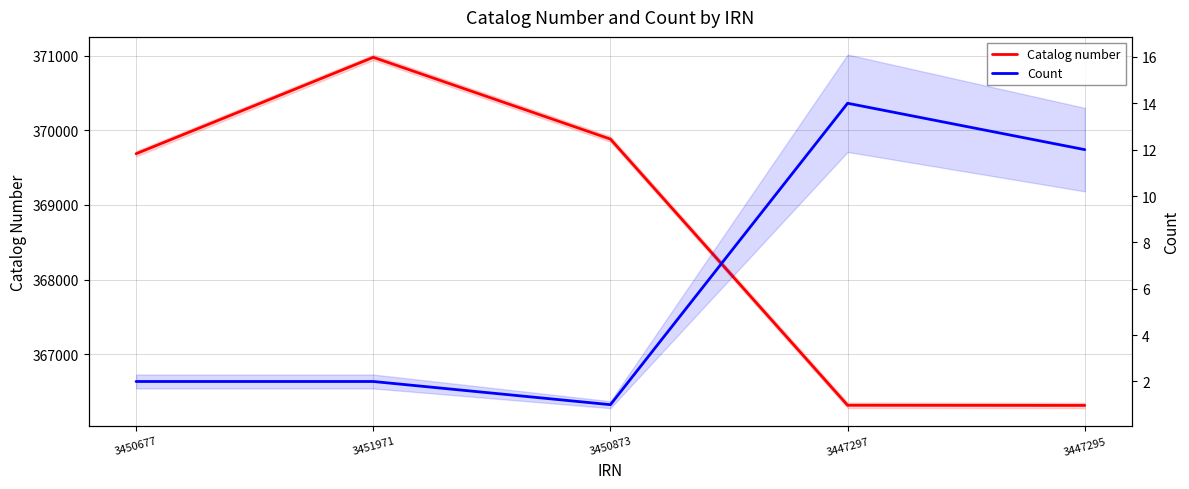

What is the label of the 1st point from the right?

3447295